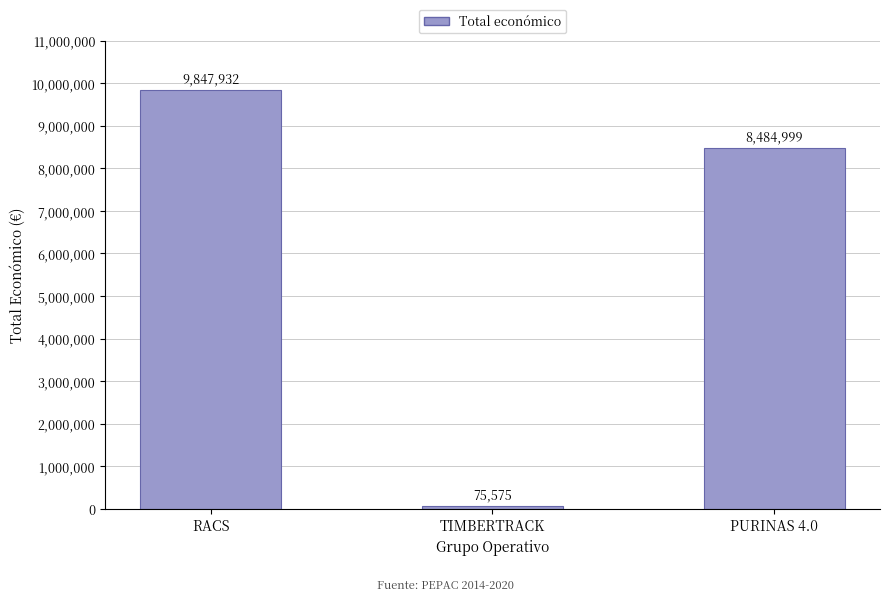

Reading left to right, what are all the values shown in this chart?

9847932	75575	8484999